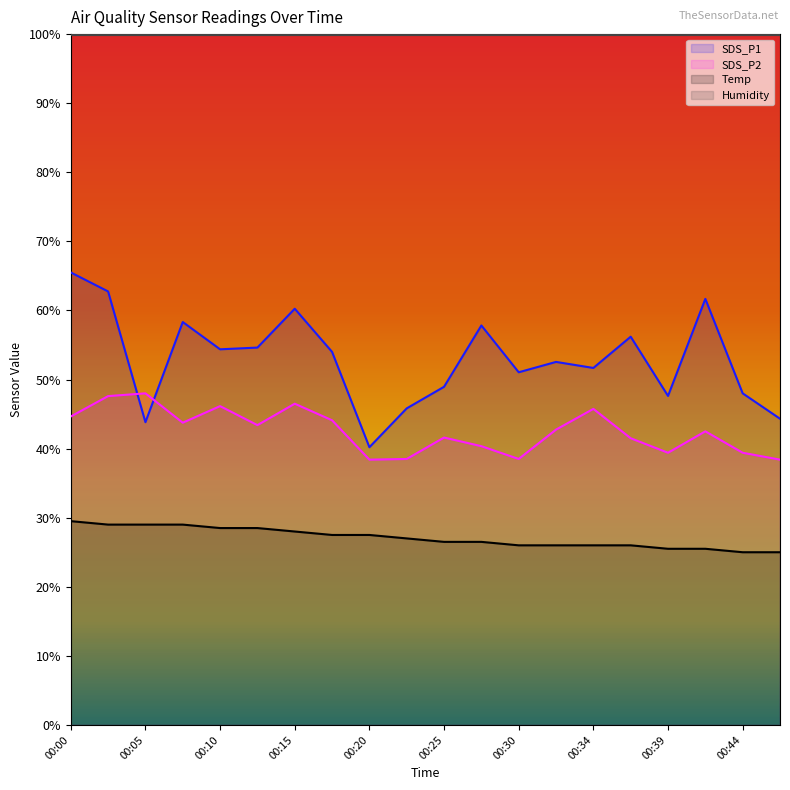

What is the highest value of the SDS_P2 series?

48.0